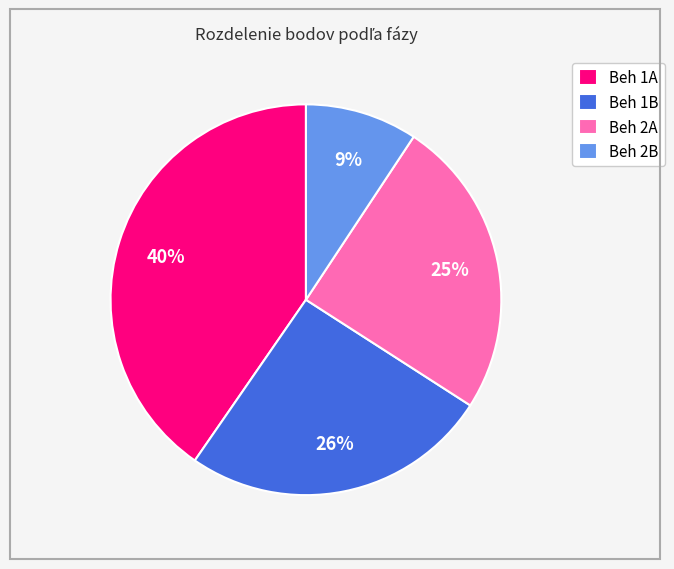

True or false: Beh 1A accounts for 31% of the total.

False